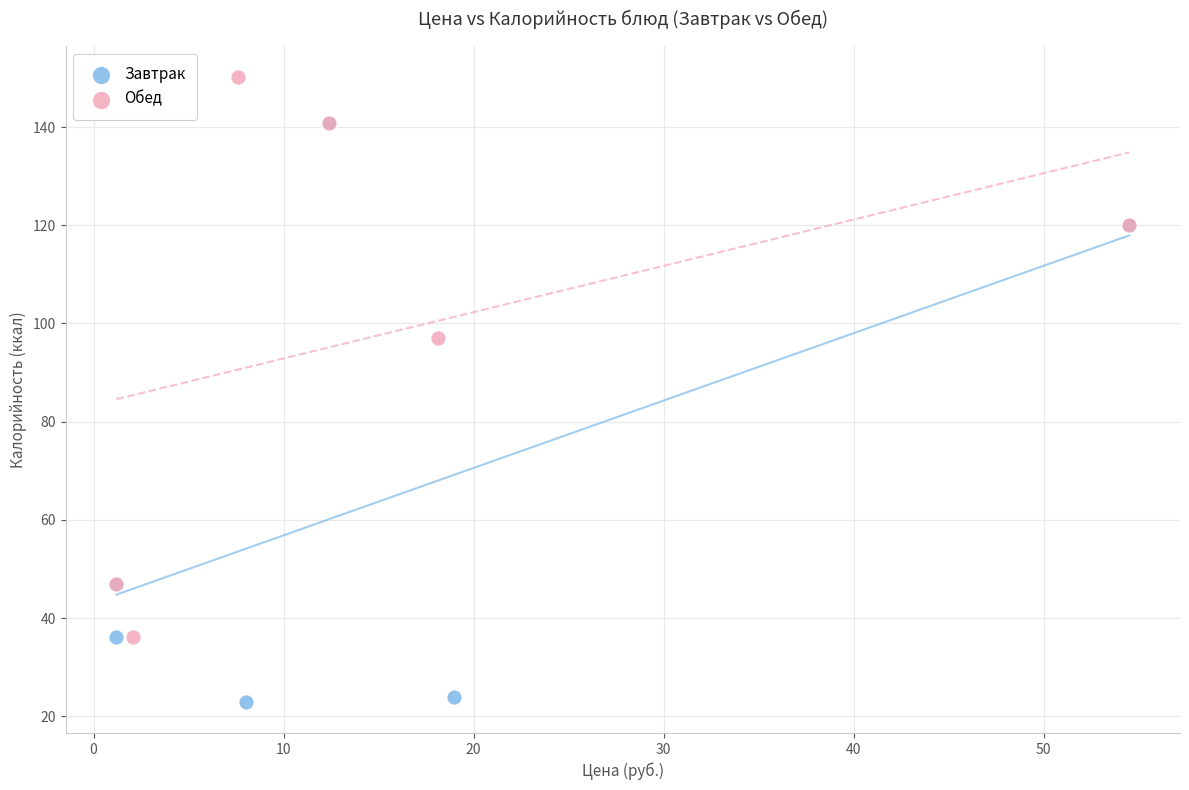

Which series reaches the maximum Y coordinate?

Обед